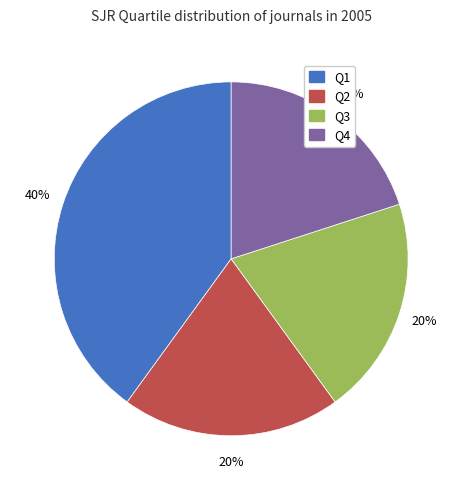

To the nearest percent, what is the combined percentage of Q1 and Q3?

60%